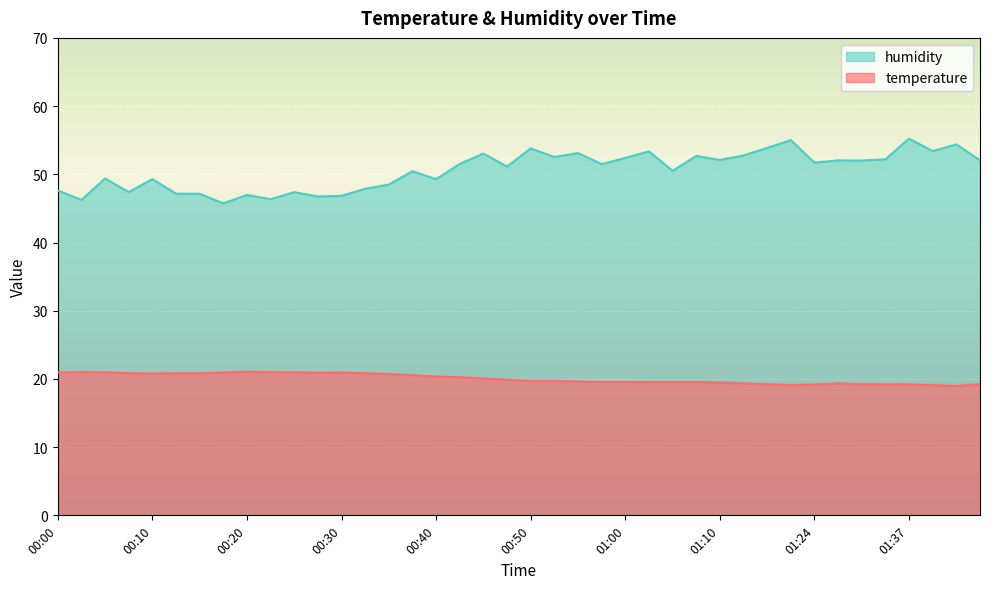

How many data points in humidity are less than 51?

18